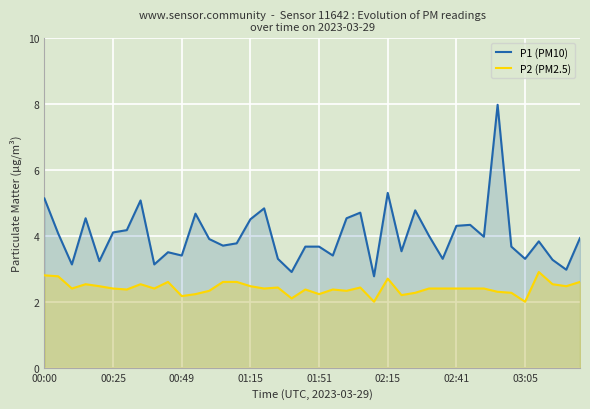

How many values in the P1 (PM10) series exceed 3?

37